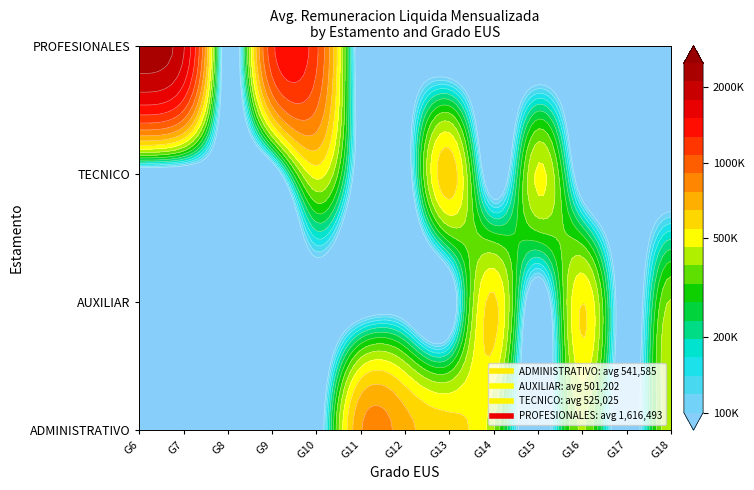

The AUXILIAR series shows 922736 at GRADO 16. True or false?

False